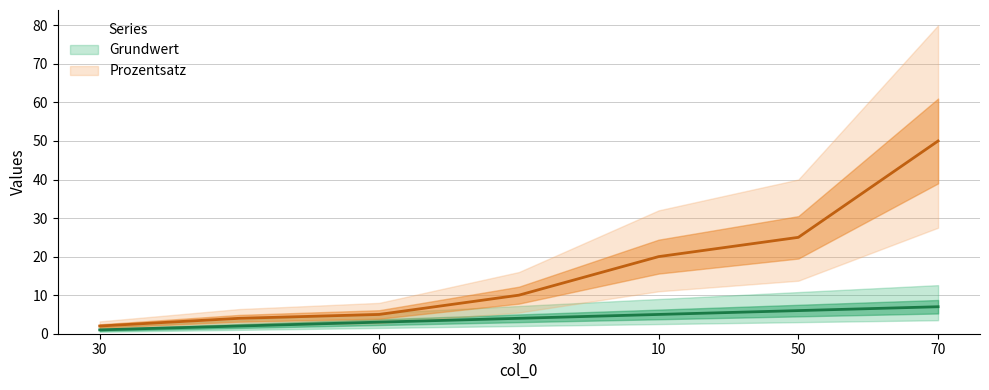

What is the average value of the Grundwert series?

4